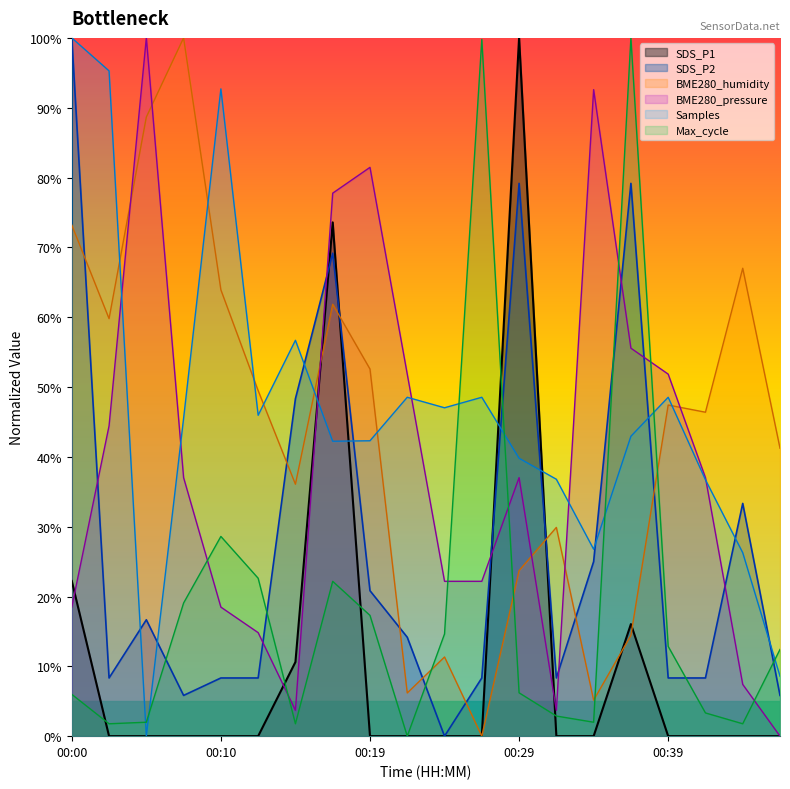

What is the maximum value shown in the chart?

100.0